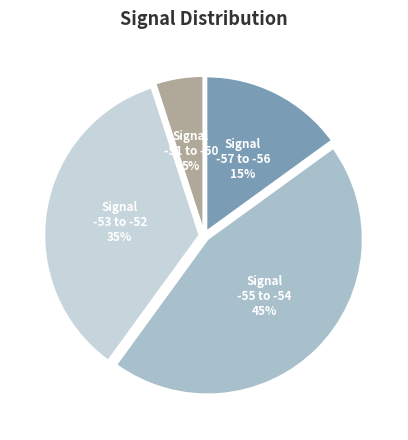

Is the sum of Signal -57 to -56 and Signal -55 to -54 greater than half?

Yes